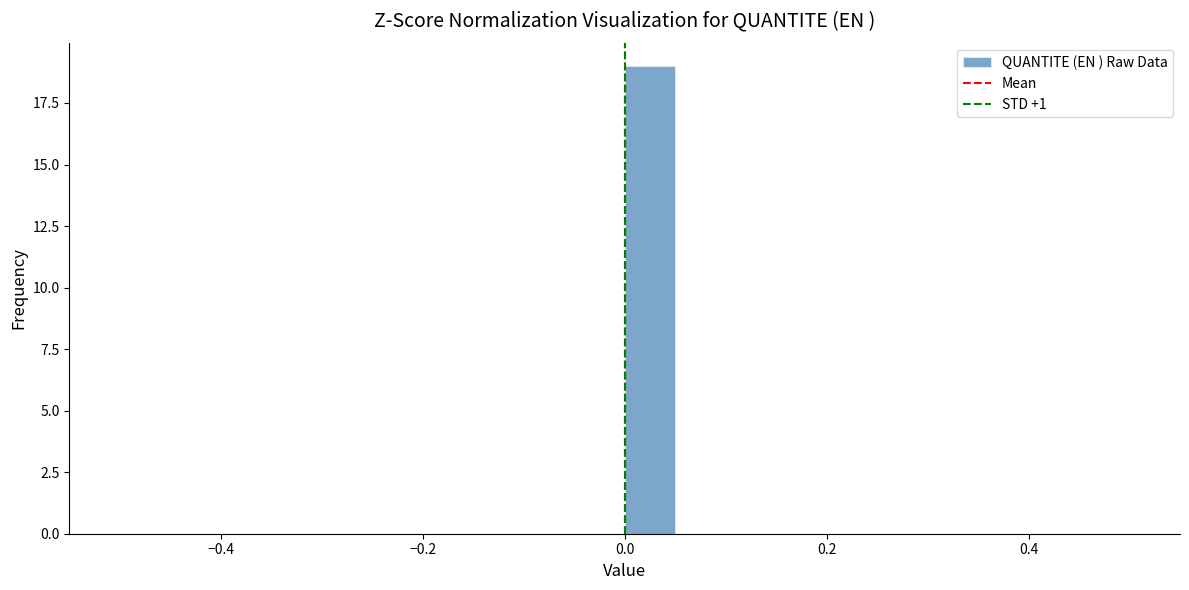

Read against the x-axis, roughly where is the centre of the tallest bar?

0.02